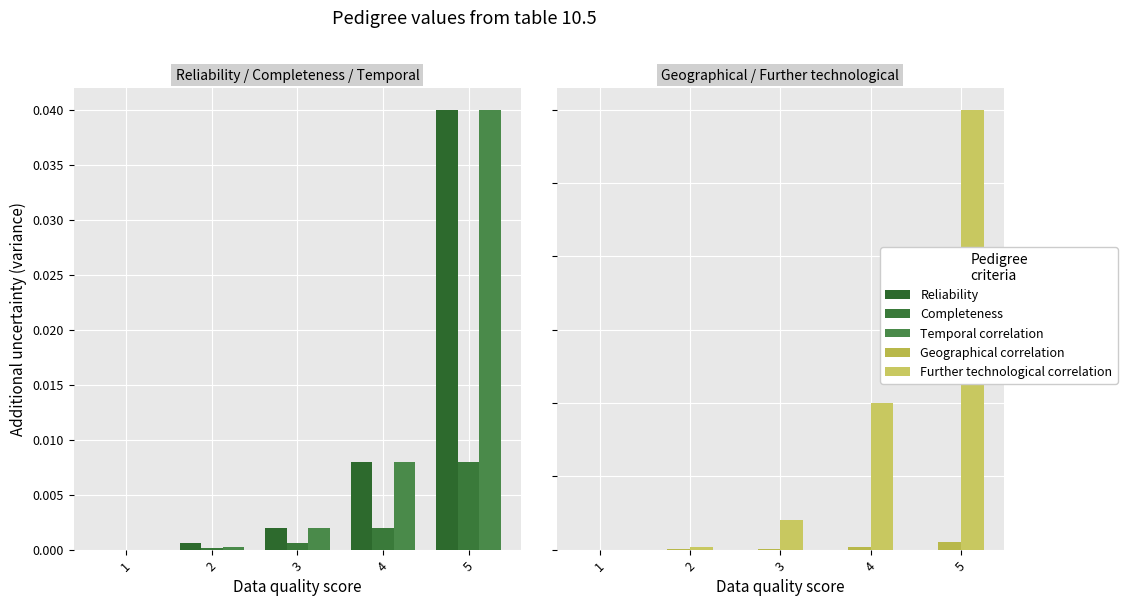

Reading left to right, extract all data points from this chart.

Reliability: 0.0	0.0	0.0	0.0	0.0
Completeness: 0.0	0.0	0.0	0.0	0.0
Temporal correlation: 0.0	0.0	0.0	0.0	0.0
Geographical correlation: 0.0	0.0	0.0	0.0	0.0
Further technological correlation: 0.0	0.0	0.0	0.0	0.1